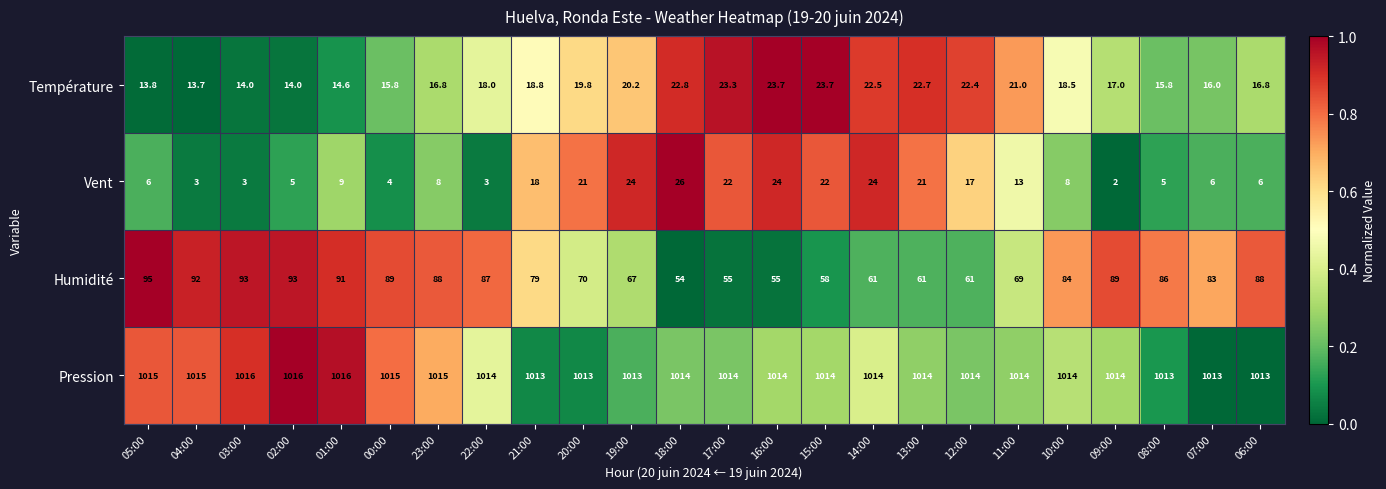

What is the difference between the maximum and second lowest values in the Température series?

9.9